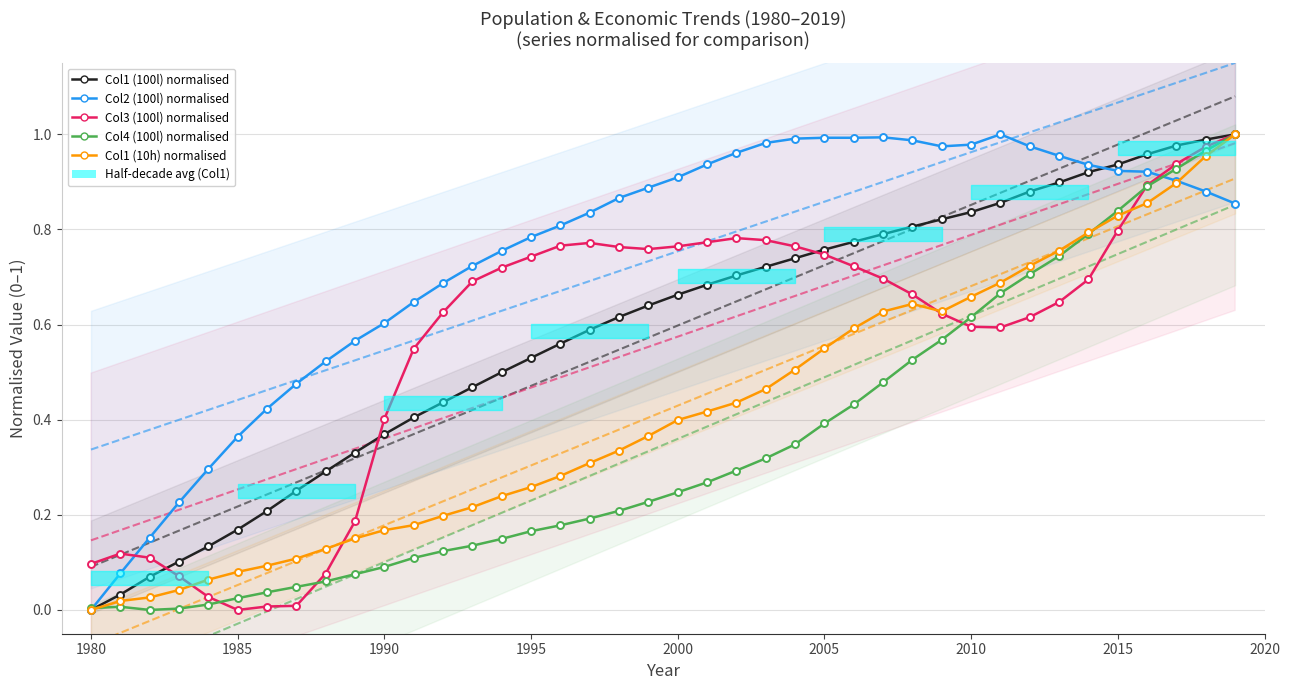

Is this an area chart (filled region under the line)?

No